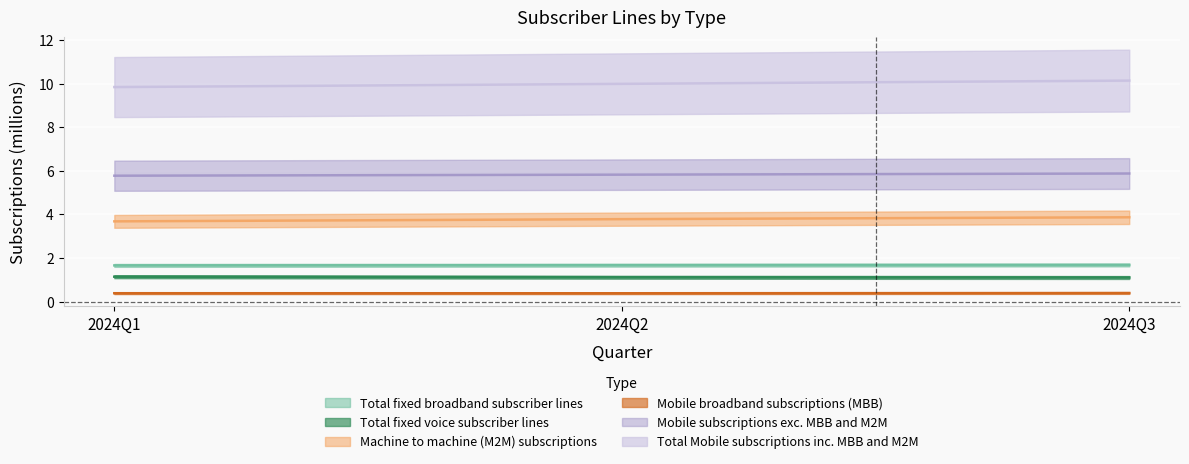

What is the difference between the maximum and minimum values in the Mobile subscriptions exc. MBB and M2M series?

0.1